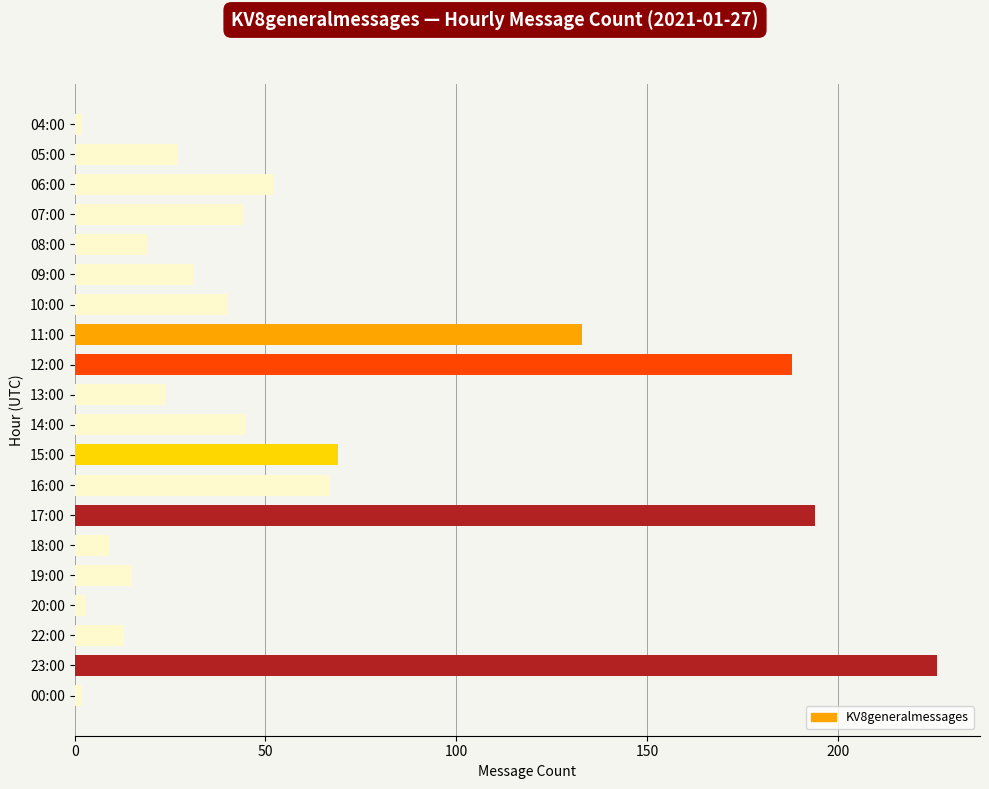

What is the label of the 19th bar from the bottom?

05:00